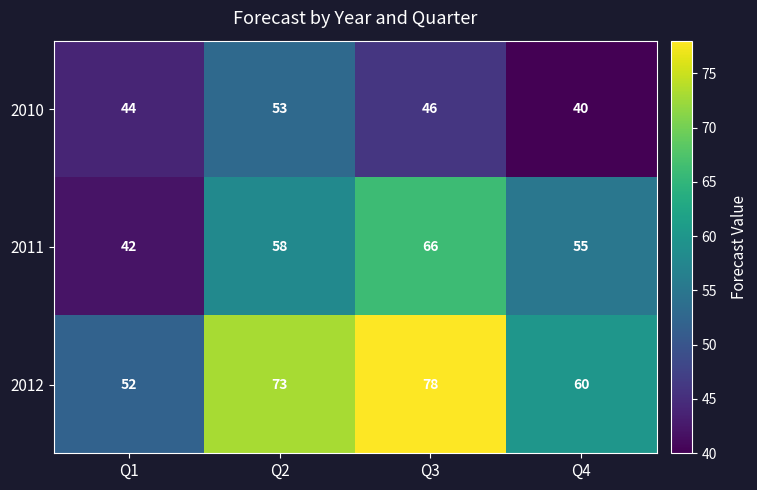

What is the minimum value shown in the chart?

40